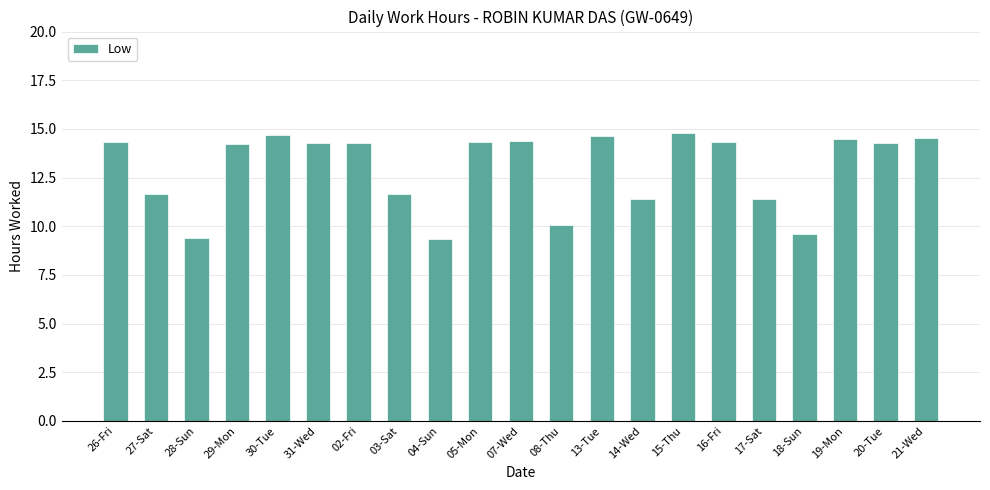

What is the smallest value displayed?

9.3